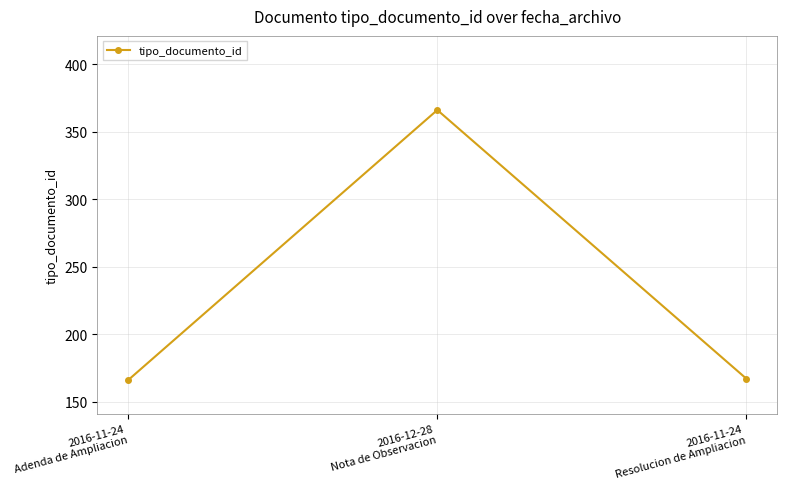

What is the average value?

233